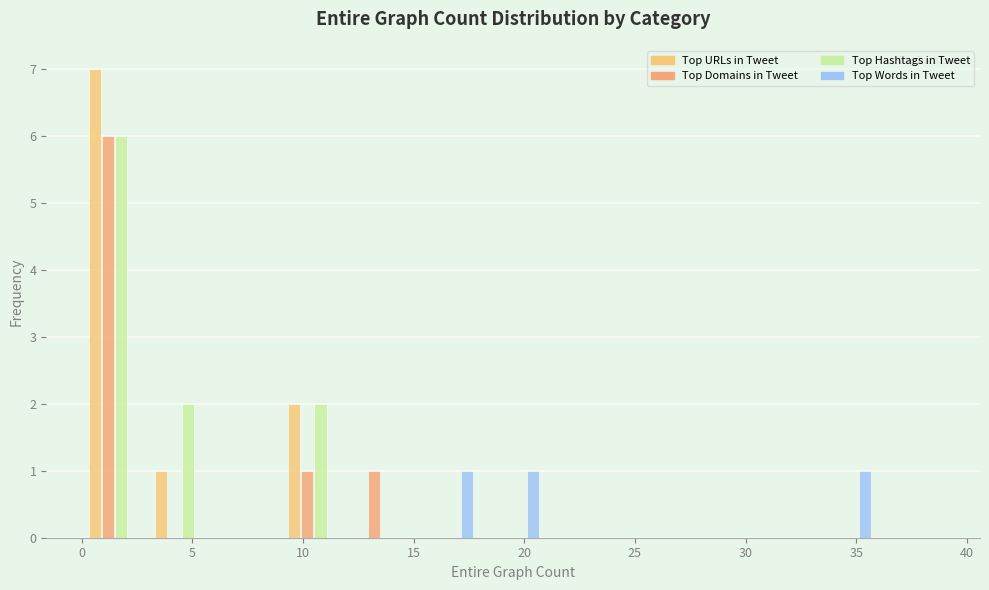

What is the height of the Top Domains in Tweet bar covering 0 to 3 on the x-axis? The values are not printed on the chart, so give them approximately, as read against the axis.

6